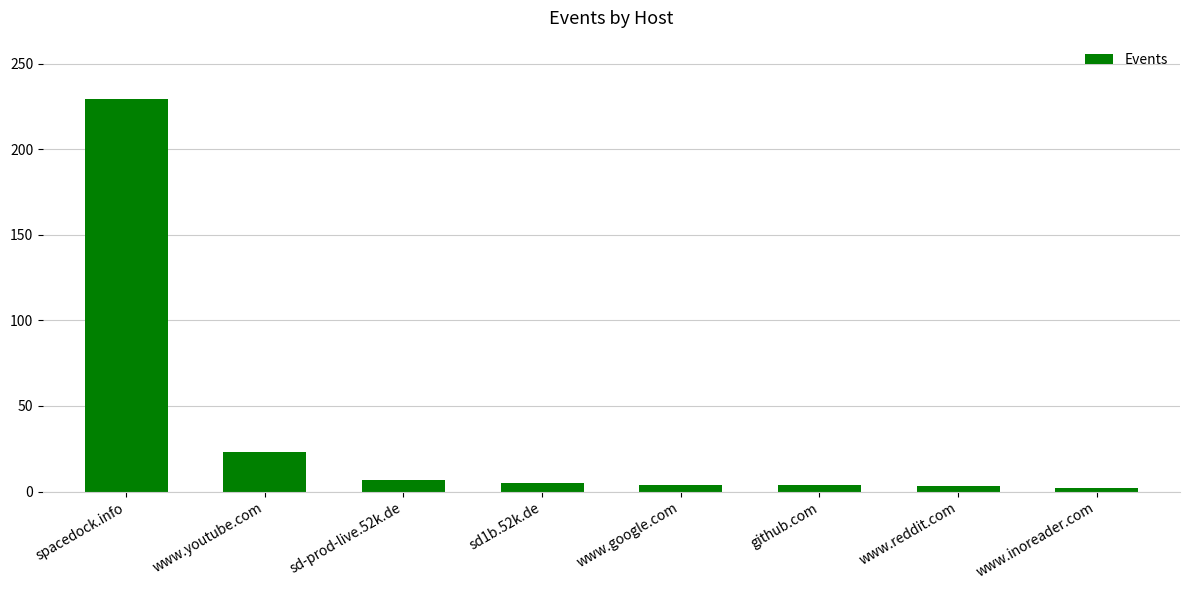

True or false: the data shows 5 at sd1b.52k.de.

True